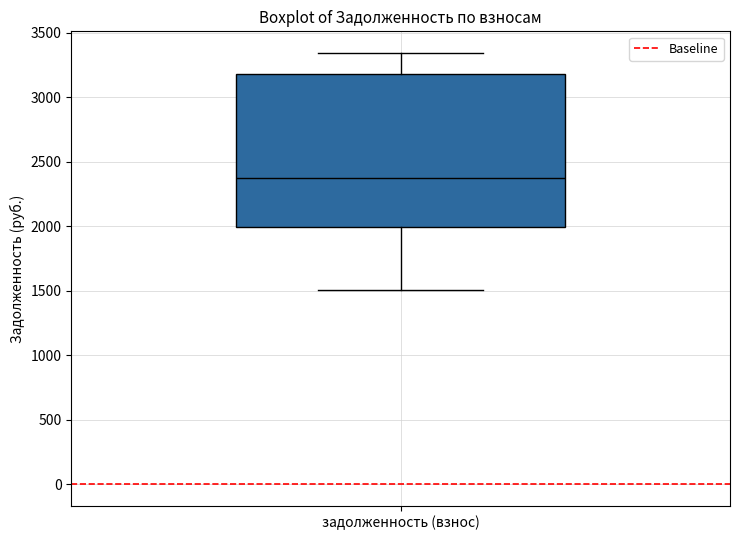

Where does the median line of the box for задолженность (взнос) sit on the y-axis? The values are not printed on the chart, so give them approximately, as read against the axis.

2350